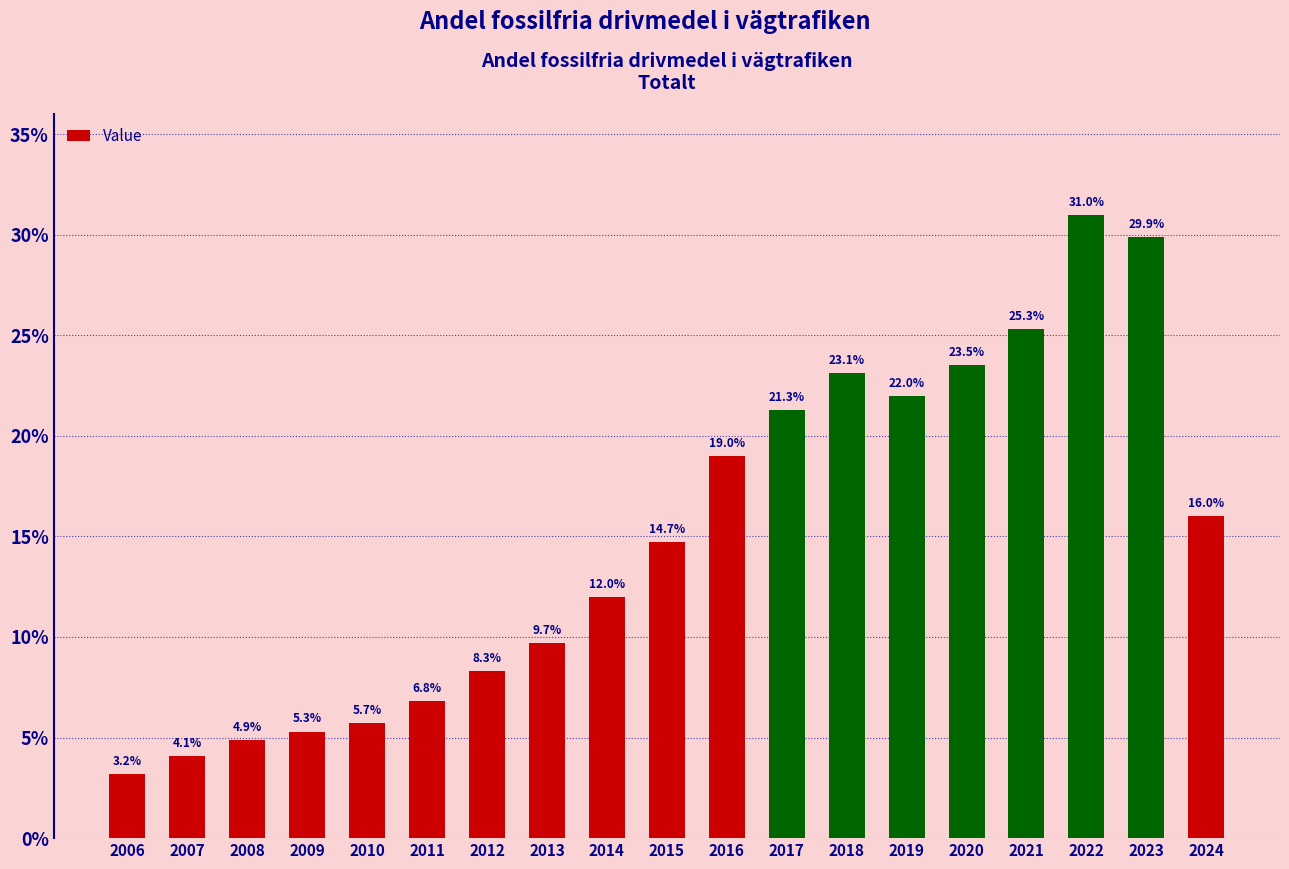

Which has a higher value, 2015 or 2010?

2015